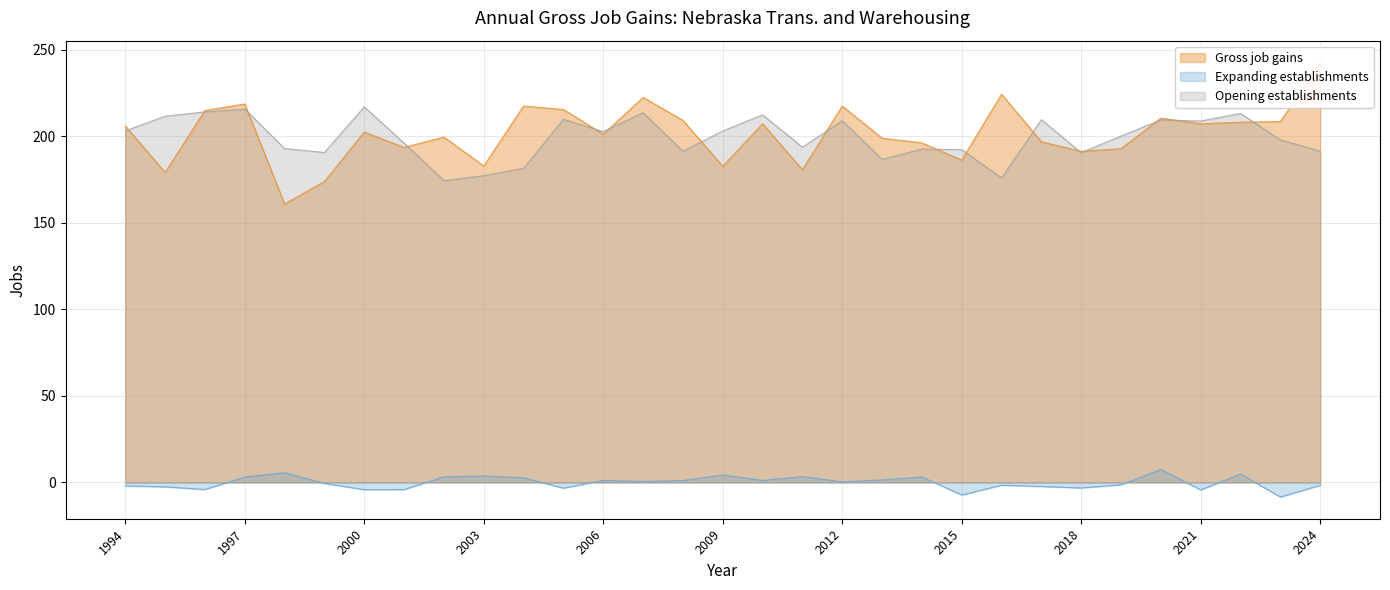

List the series in order of their peak value, highest first.

Gross job gains, Opening establishments, Expanding establishments